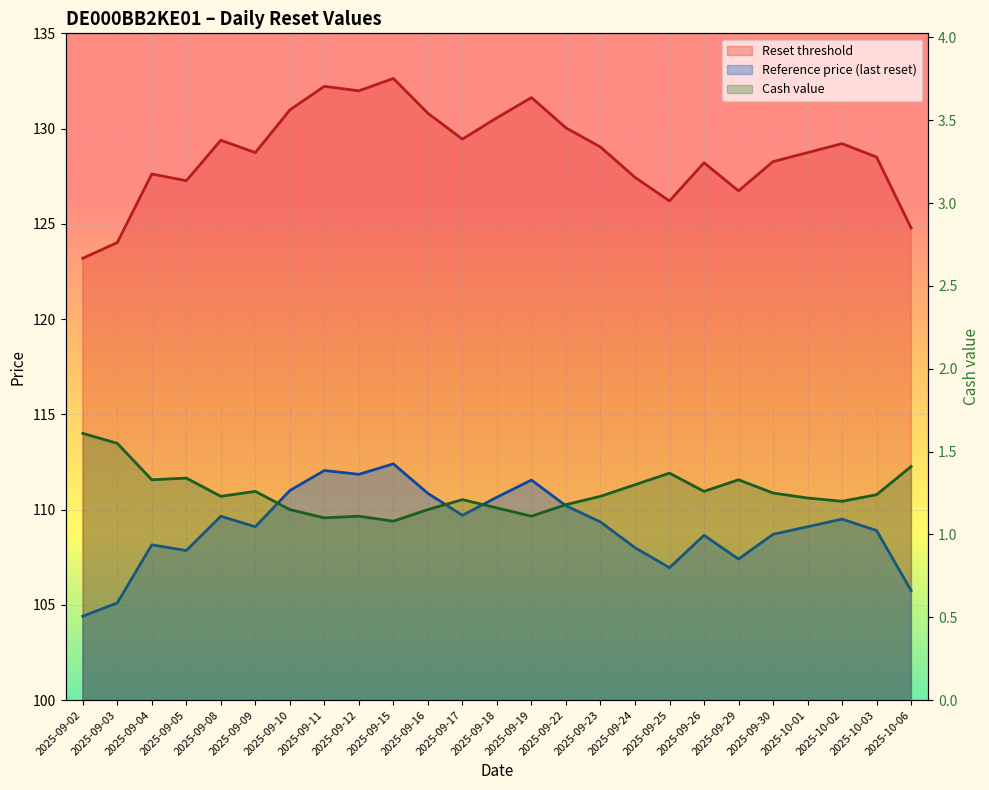

How many series are shown in this chart?

3